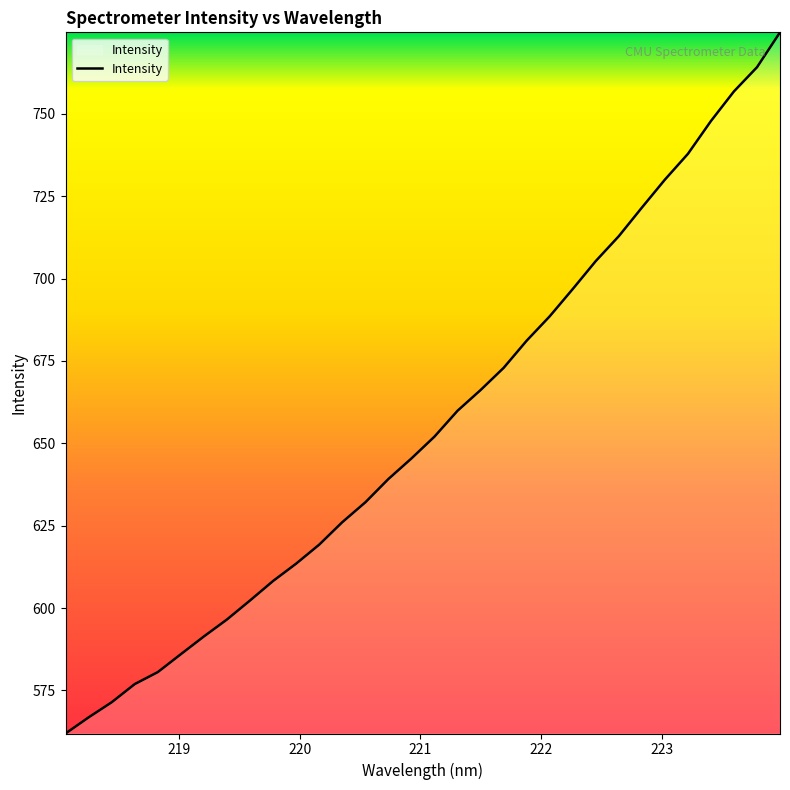

Is this an area chart (filled region under the line)?

No